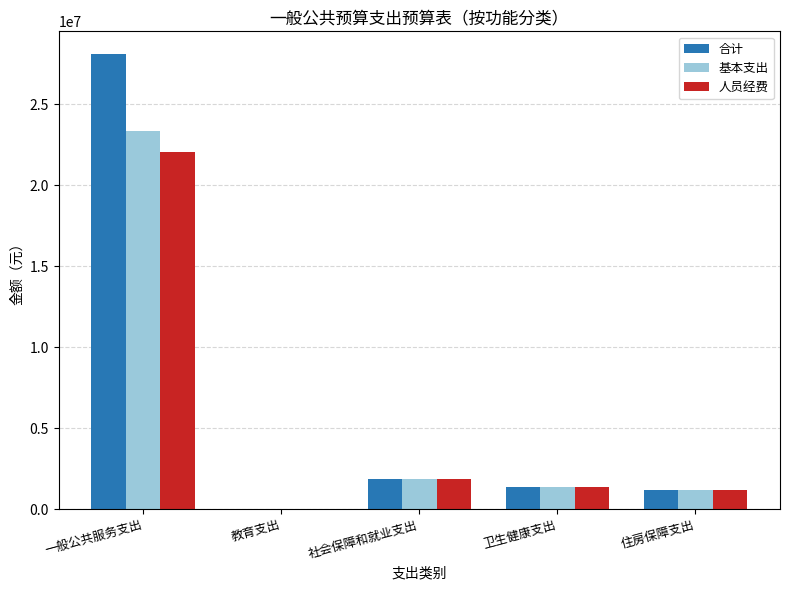

What is the maximum value for 人员经费?

22070871.0